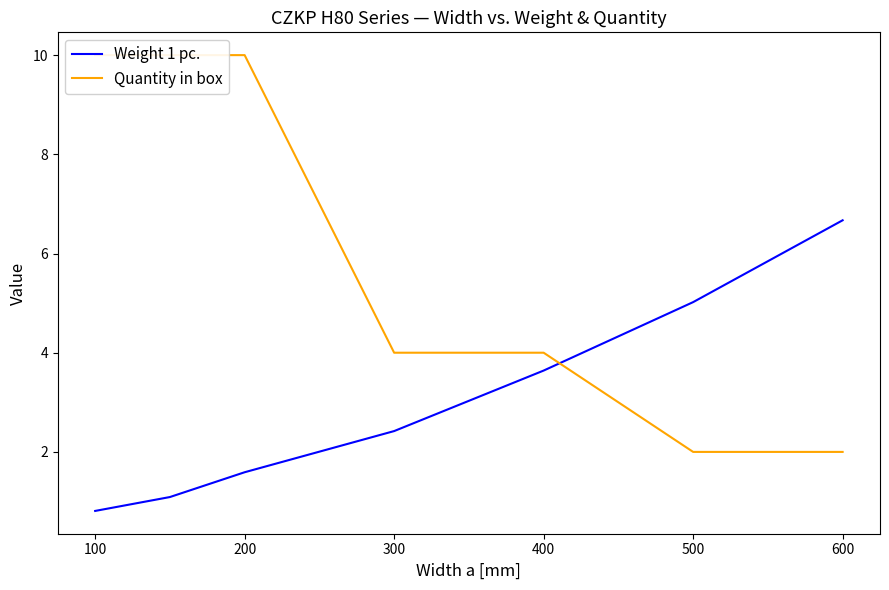

The Quantity in box series shows 10.0 at 200. True or false?

True